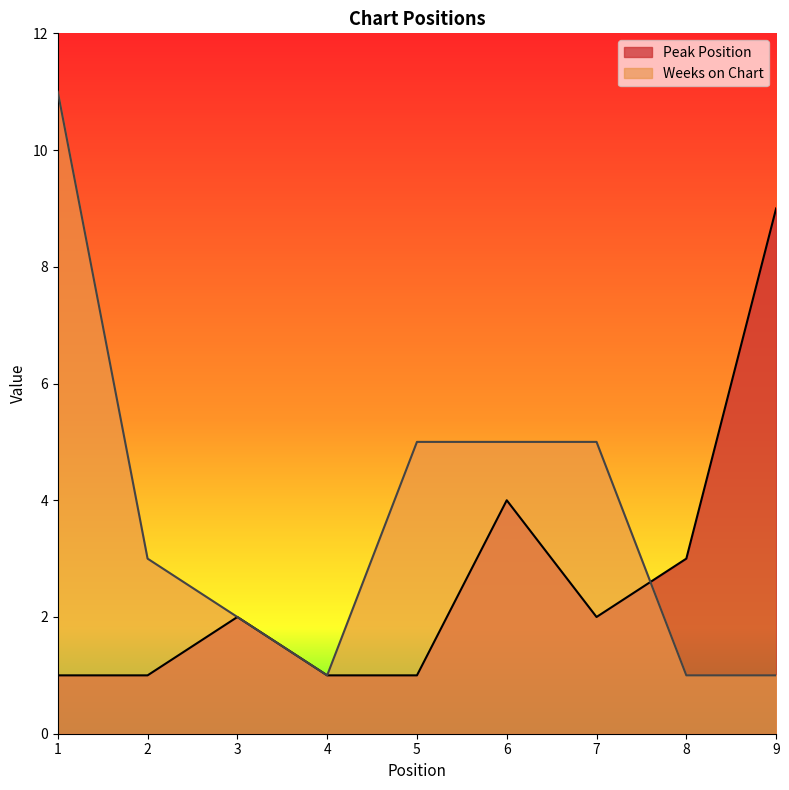

True or false: Weeks on Chart and Peak Position cross at least once.

True